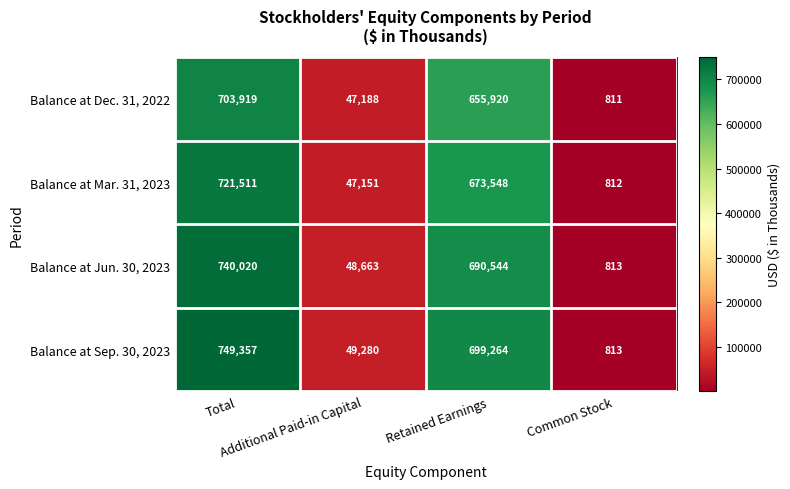

At how many categories does at least one series exceed 256299?

2